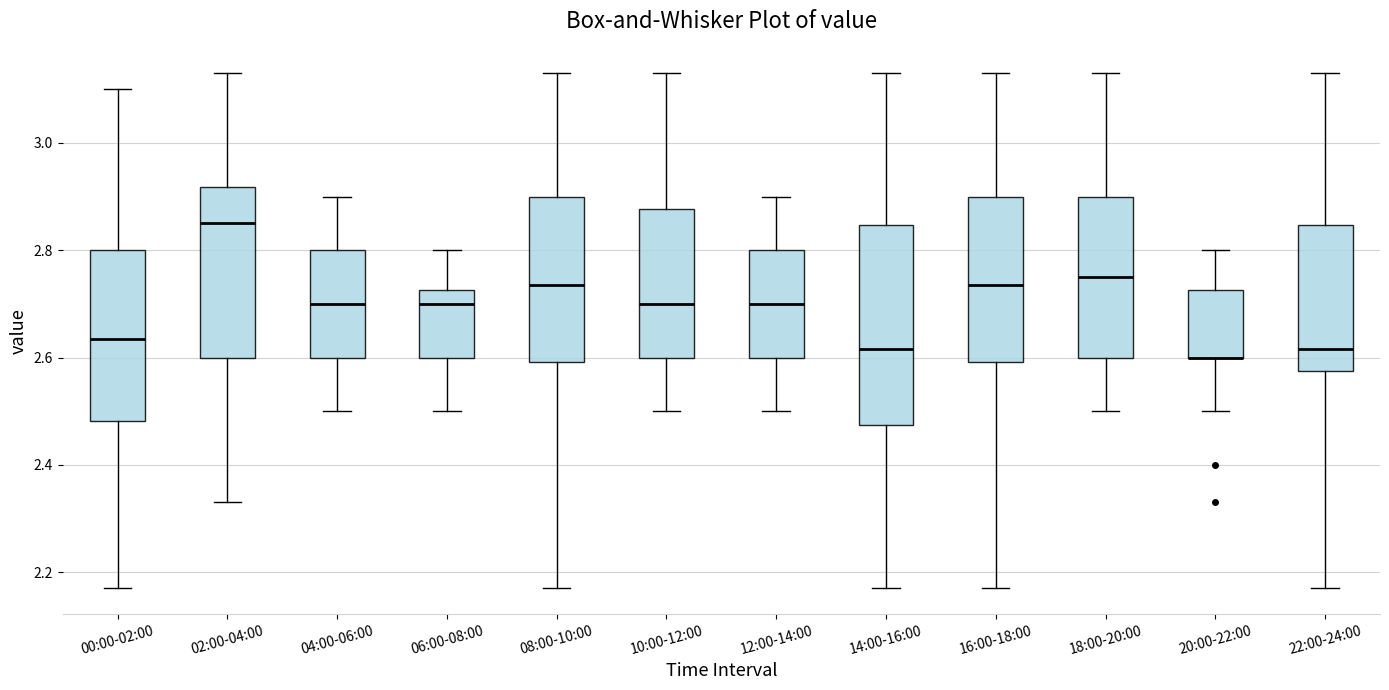

Reading left to right, transcribe this box plot: for each box, give where its median line is, the range the box spans, and where its two whiskers end, as read against the y-axis. The values are not printed on the chart, so give them approximately, as read against the axis.

00:00-02:00: median 2.64, box 2.48 to 2.80, whiskers 2.18 to 3.10
02:00-04:00: median 2.86, box 2.60 to 2.92, whiskers 2.34 to 3.14
04:00-06:00: median 2.70, box 2.60 to 2.80, whiskers 2.50 to 2.90
06:00-08:00: median 2.70, box 2.60 to 2.72, whiskers 2.50 to 2.80
08:00-10:00: median 2.74, box 2.60 to 2.90, whiskers 2.18 to 3.14
10:00-12:00: median 2.70, box 2.60 to 2.88, whiskers 2.50 to 3.14
12:00-14:00: median 2.70, box 2.60 to 2.80, whiskers 2.50 to 2.90
14:00-16:00: median 2.62, box 2.48 to 2.84, whiskers 2.18 to 3.14
16:00-18:00: median 2.74, box 2.60 to 2.90, whiskers 2.18 to 3.14
18:00-20:00: median 2.76, box 2.60 to 2.90, whiskers 2.50 to 3.14
20:00-22:00: median 2.60 (drawn on the box's lower edge), box 2.60 to 2.72, whiskers 2.50 to 2.80
22:00-24:00: median 2.62, box 2.58 to 2.84, whiskers 2.18 to 3.14